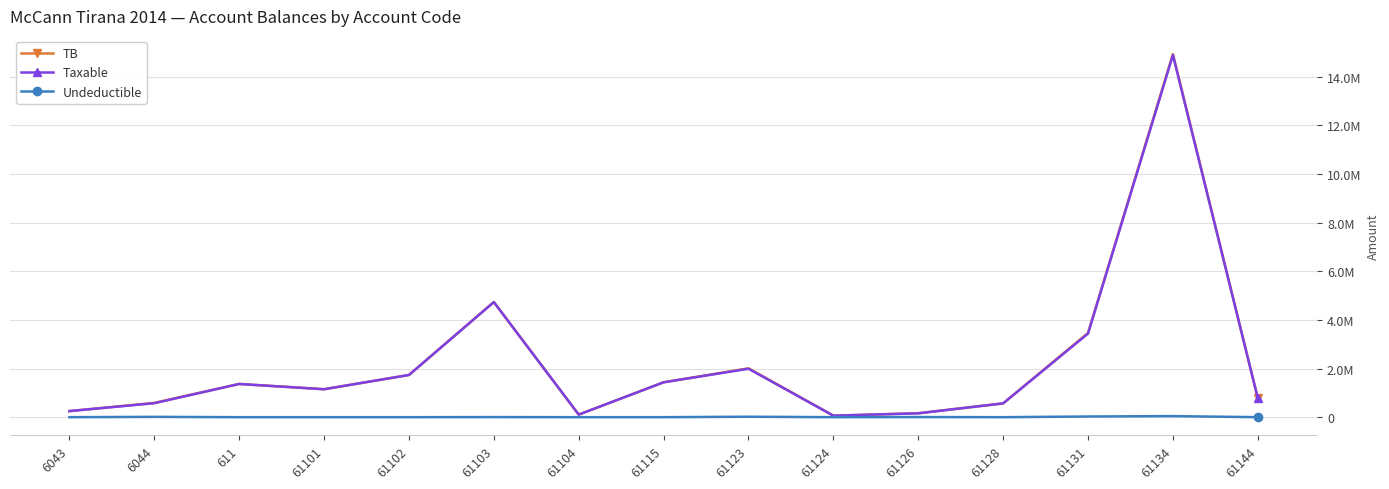

What are all the series names shown in the legend?

TB, Taxable, Undeductible